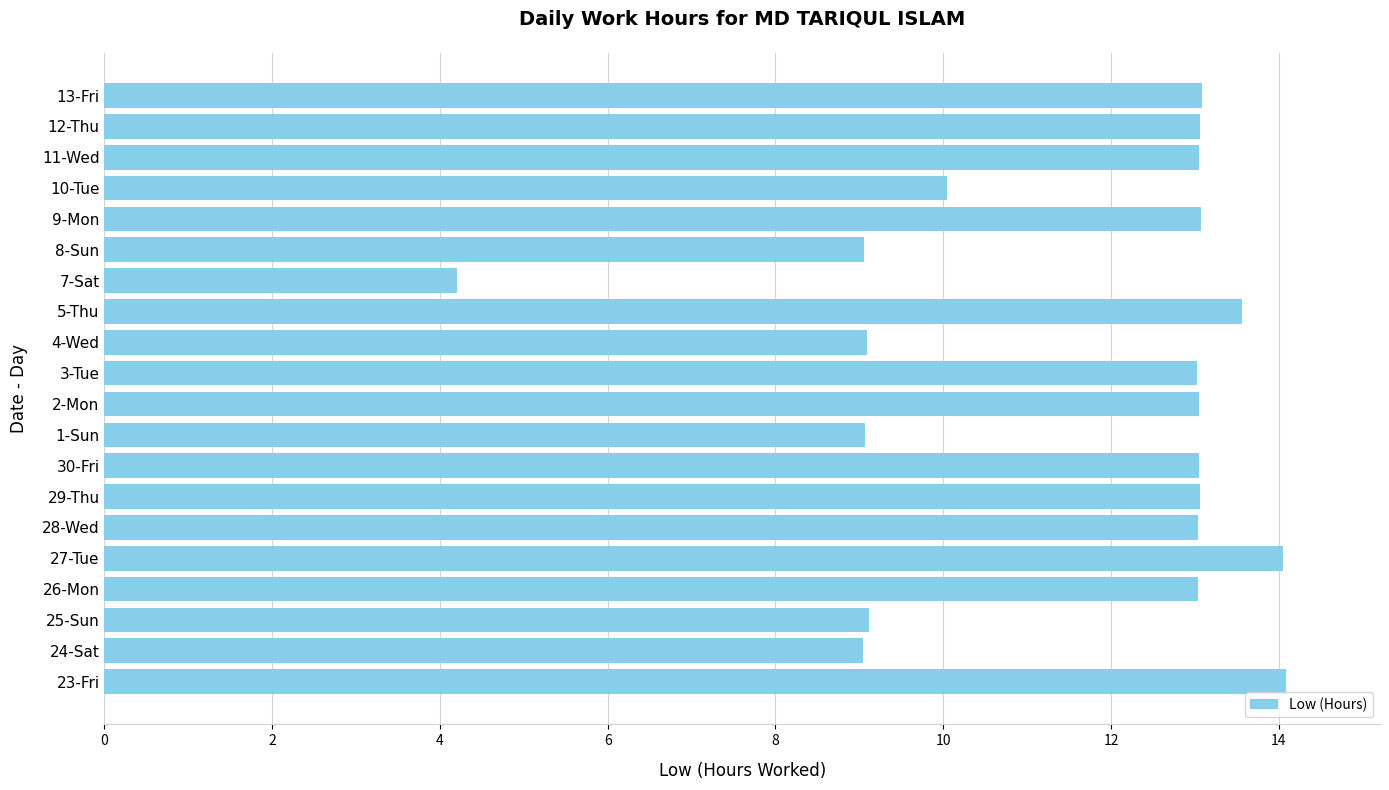

What is the greatest value displayed?

14.1